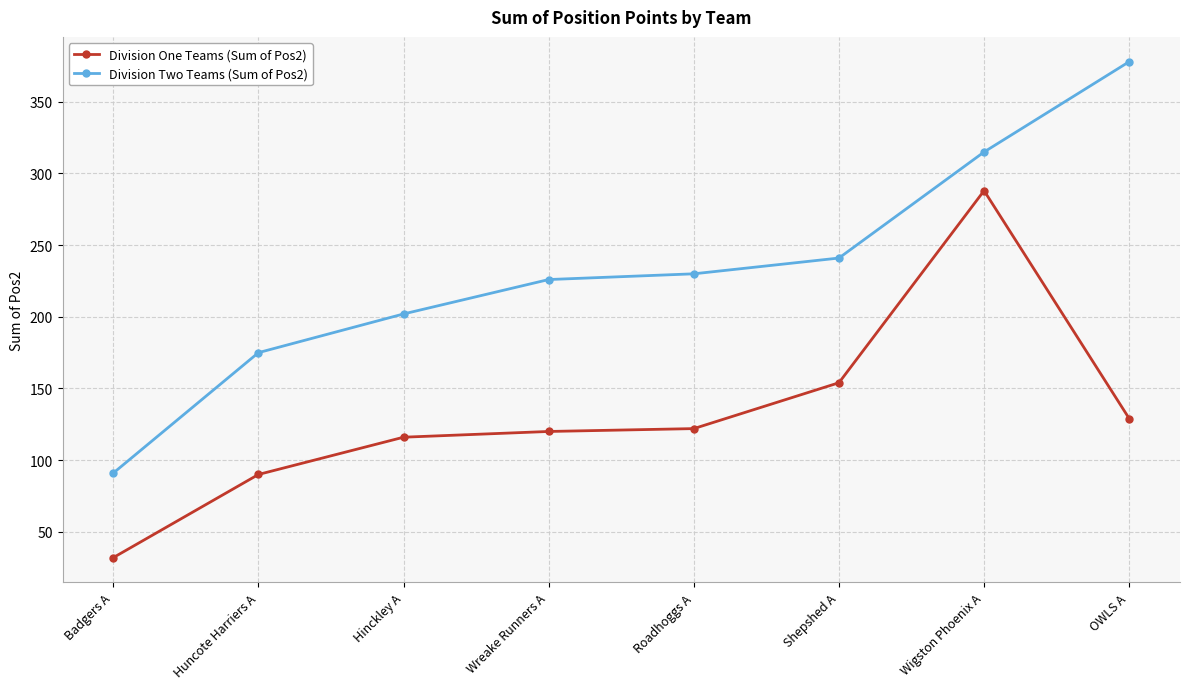

At how many categories does at least one series exceed 32?

8